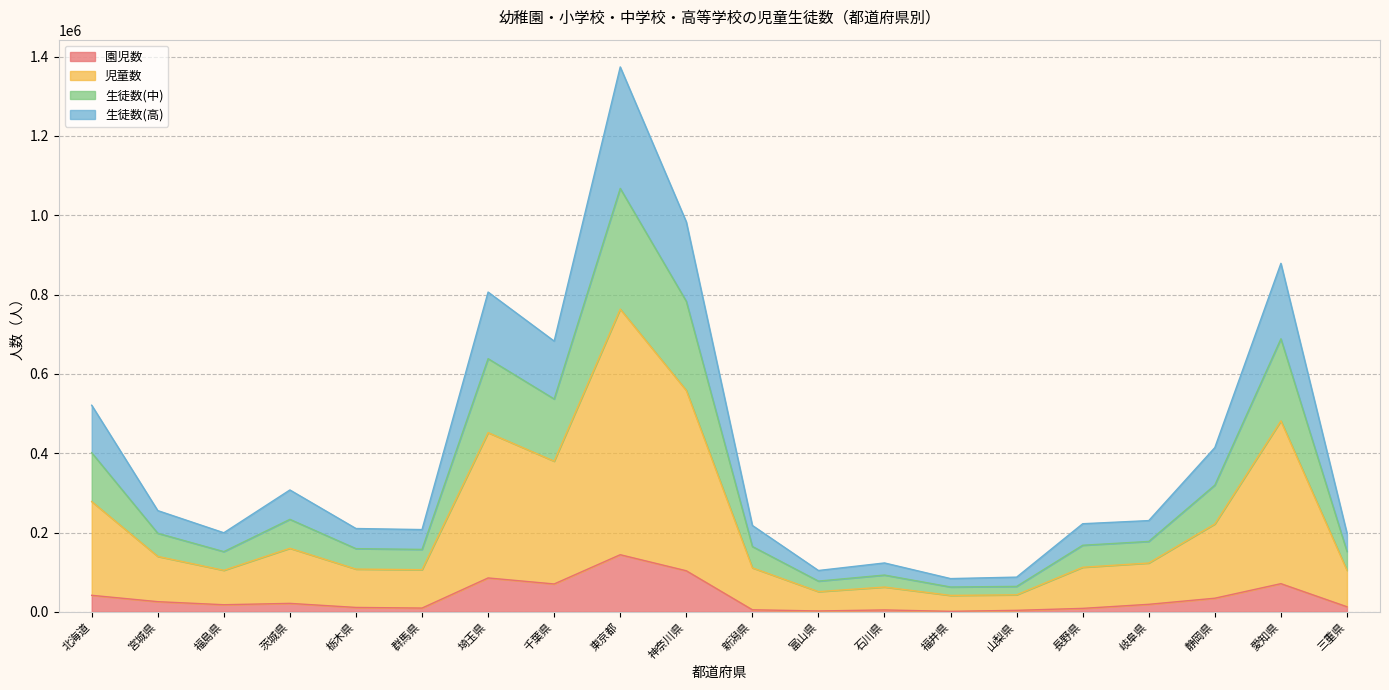

What is the total value across all series at 埼玉県?

806374